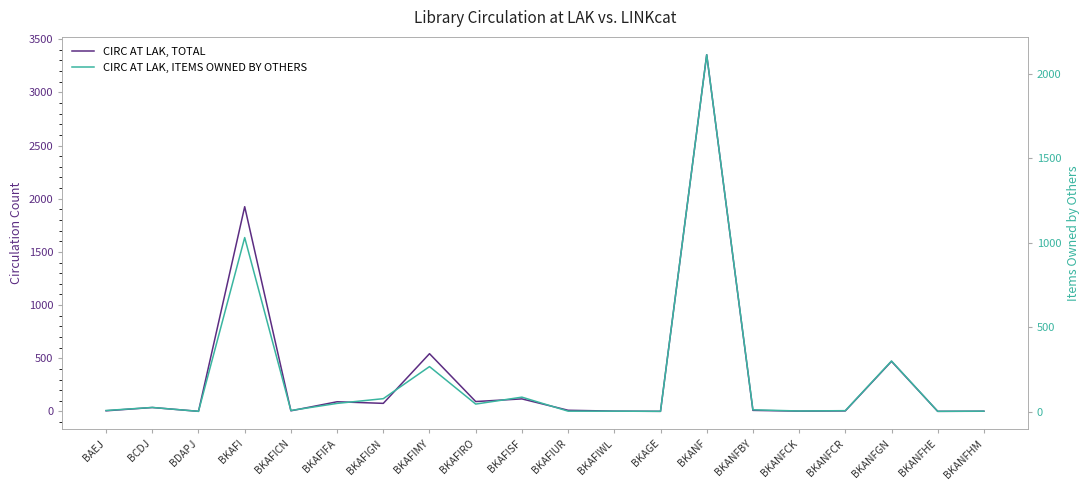

At which label is CIRC AT LAK, TOTAL closest to 1677?

BKAFI